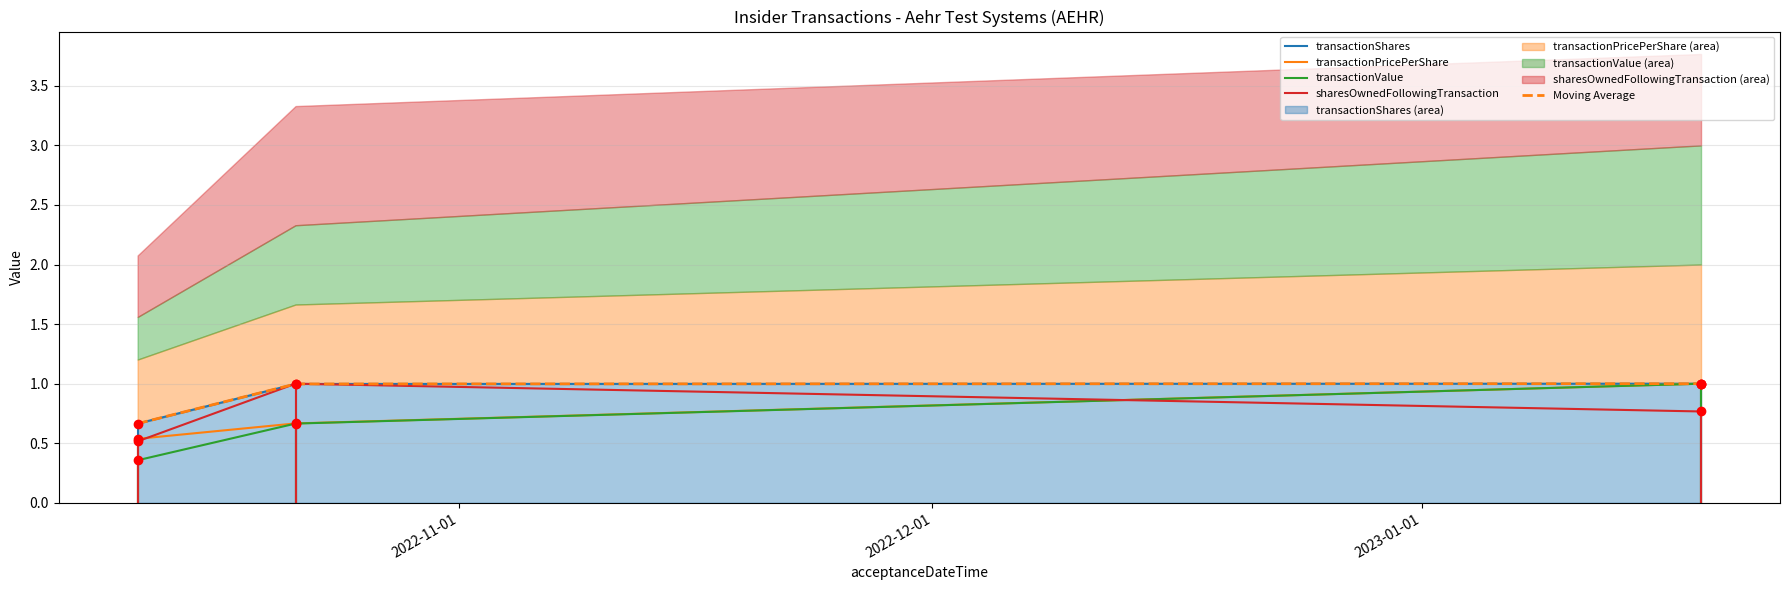

What is the maximum value shown in the chart?

1.0